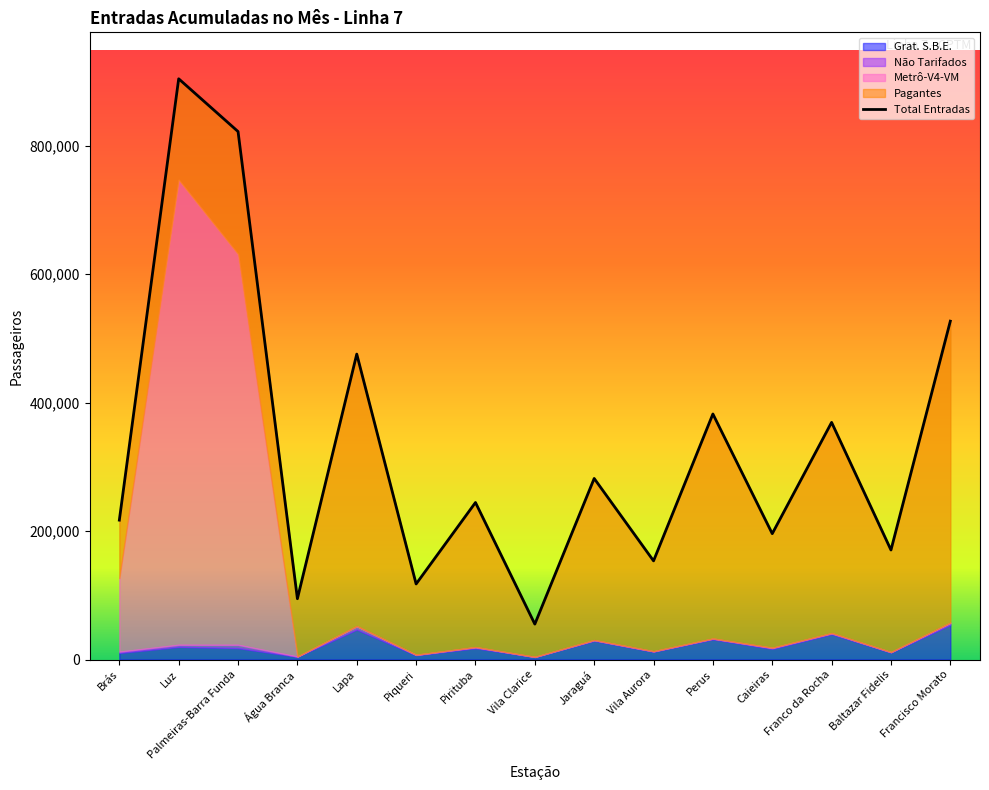

What is the total value across all series at Água Branca?

189246